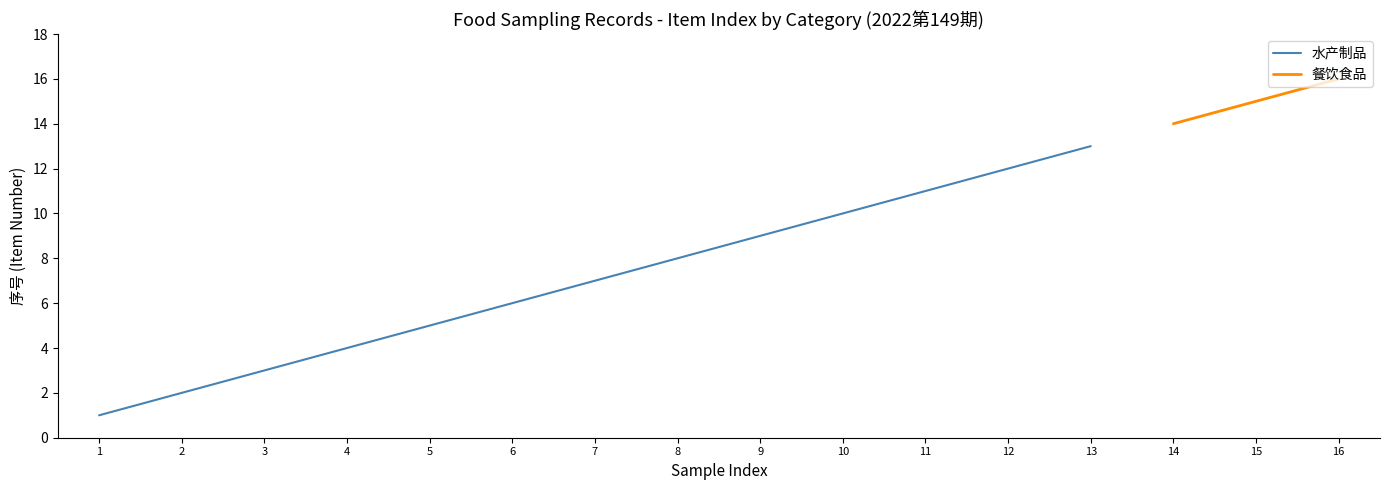

Does the chart have visible grid lines?

No